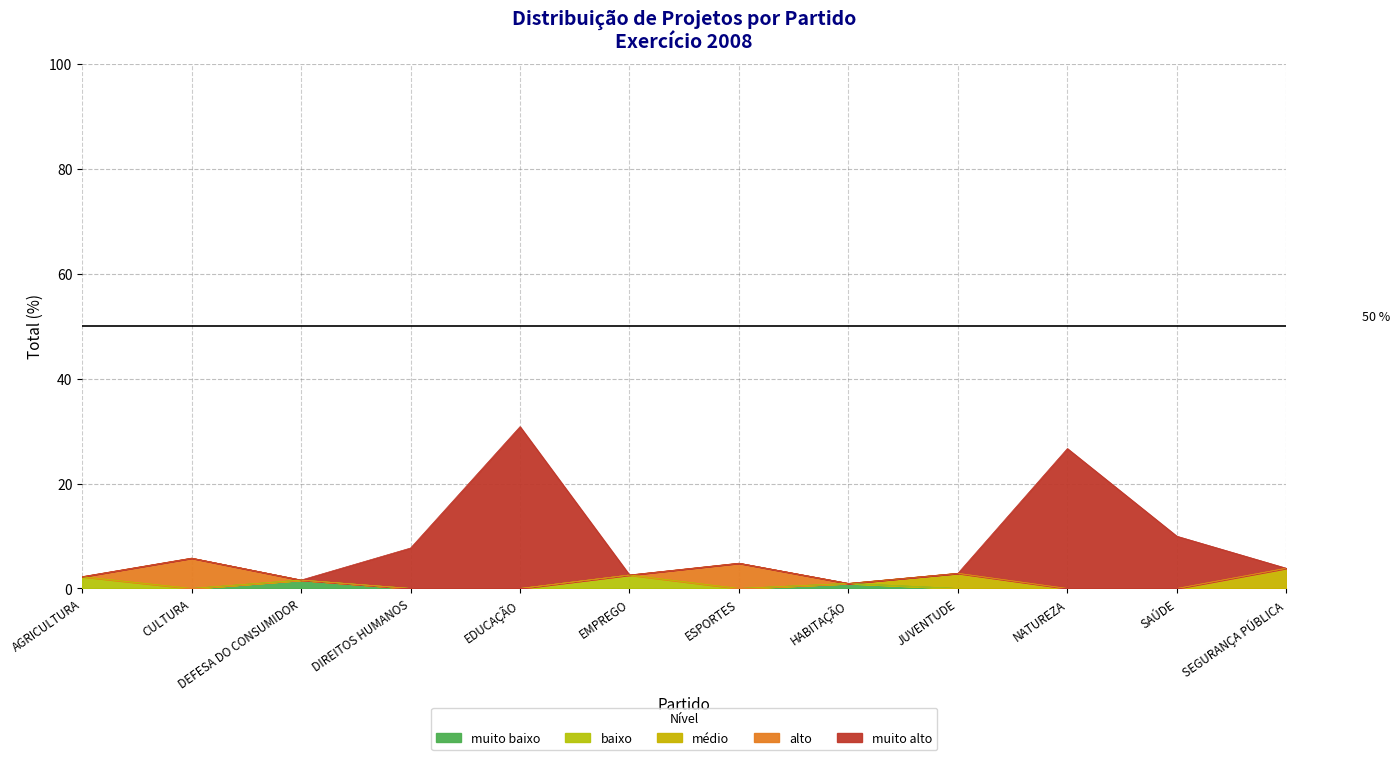

What is the average value?

8.3